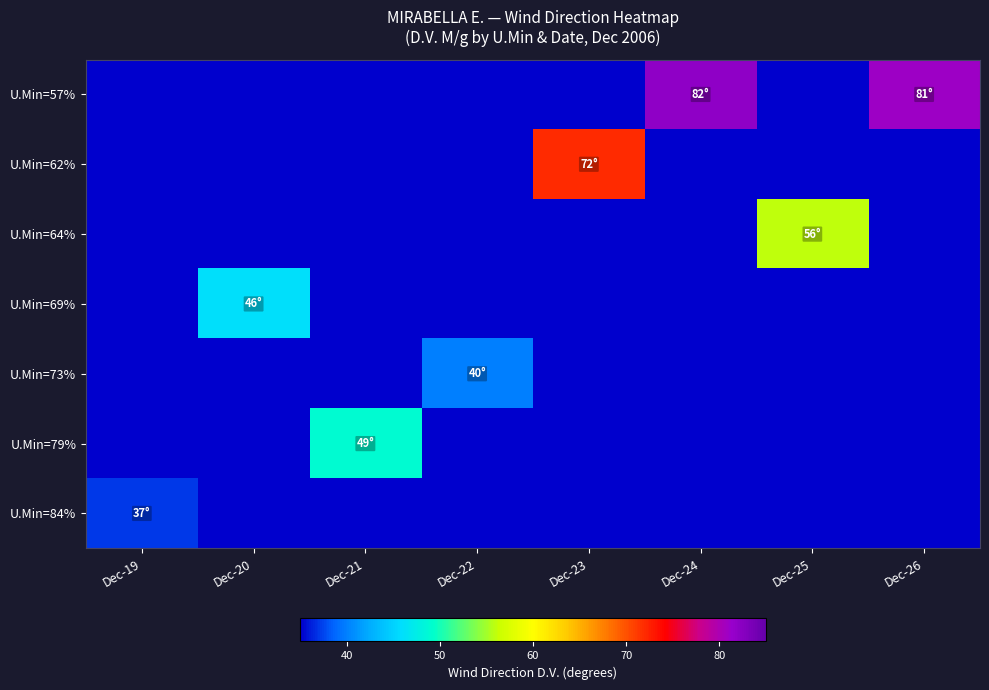

List the series in order of their peak value, highest first.

U.Min=57%, U.Min=62%, U.Min=64%, U.Min=79%, U.Min=69%, U.Min=73%, U.Min=84%